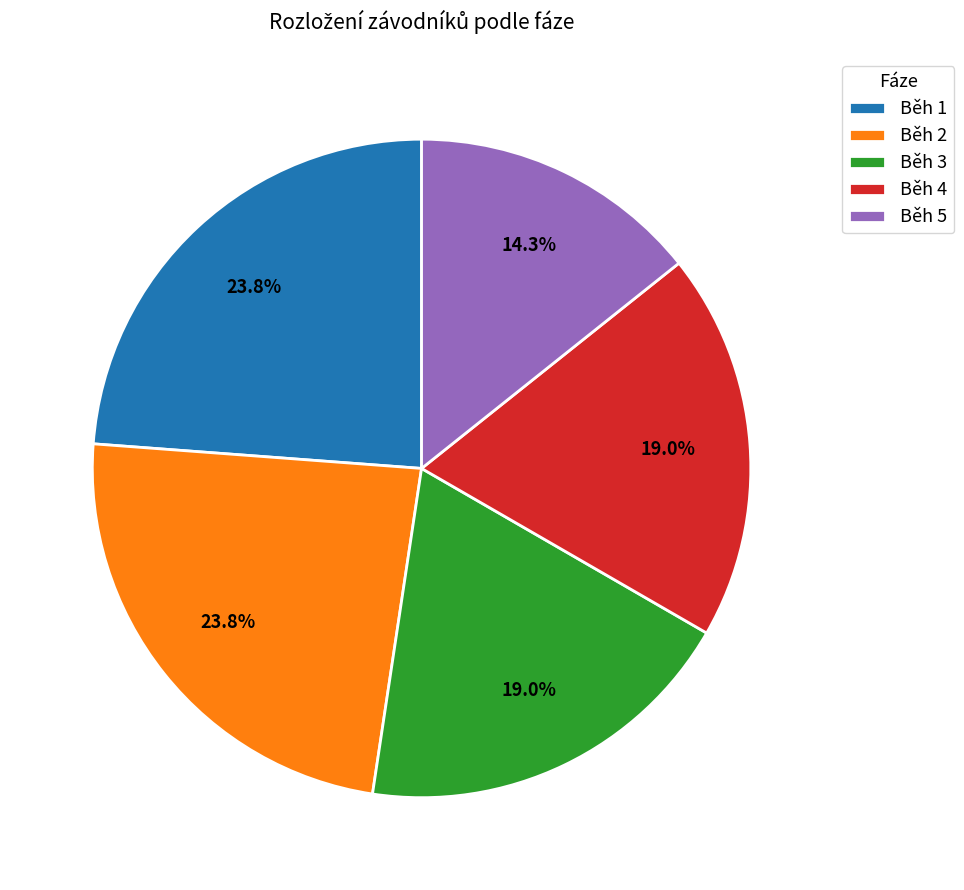

Which category has the smallest portion of the pie?

Běh 5